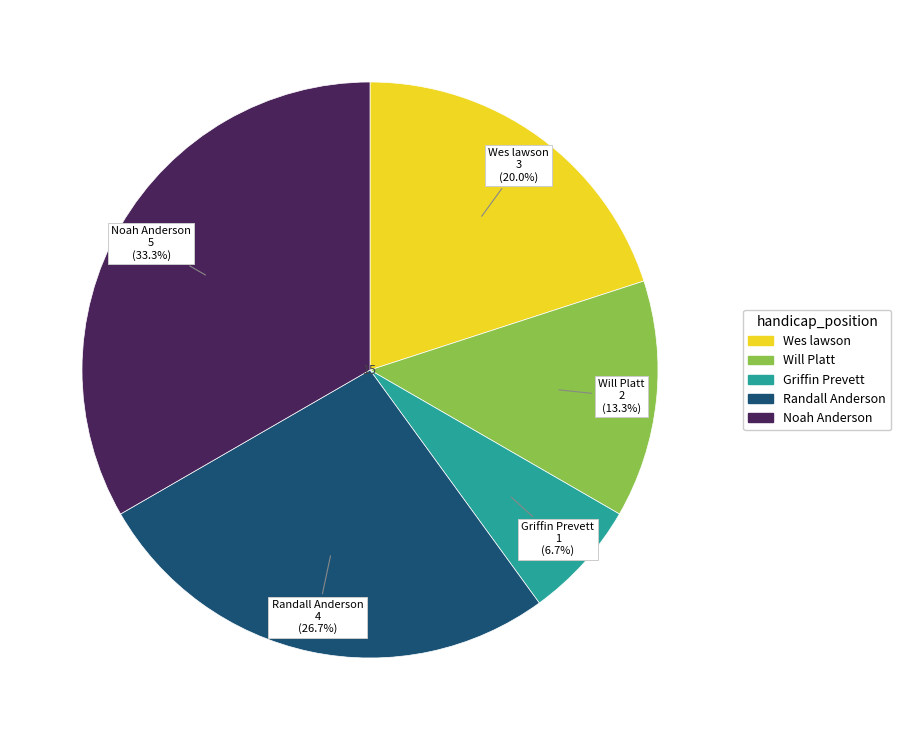

What percentage is NOT represented by Noah Anderson?

66.7%